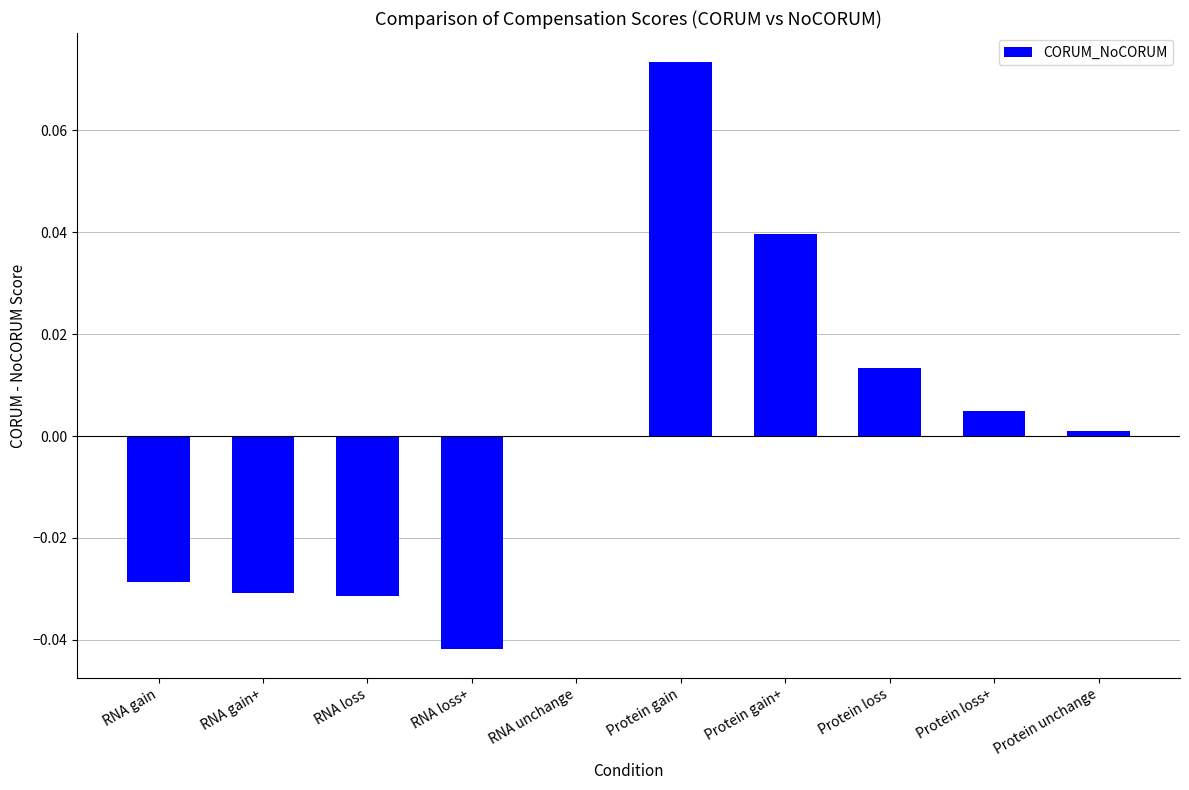

What is the change in value from RNA gain+ to Protein gain+?

+0.1